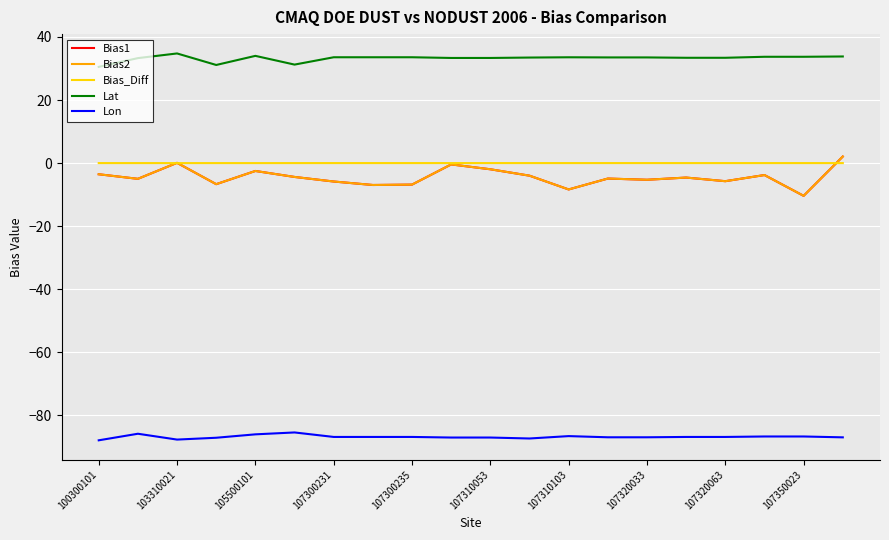

Which series has the largest range (max minus min)?

Bias2